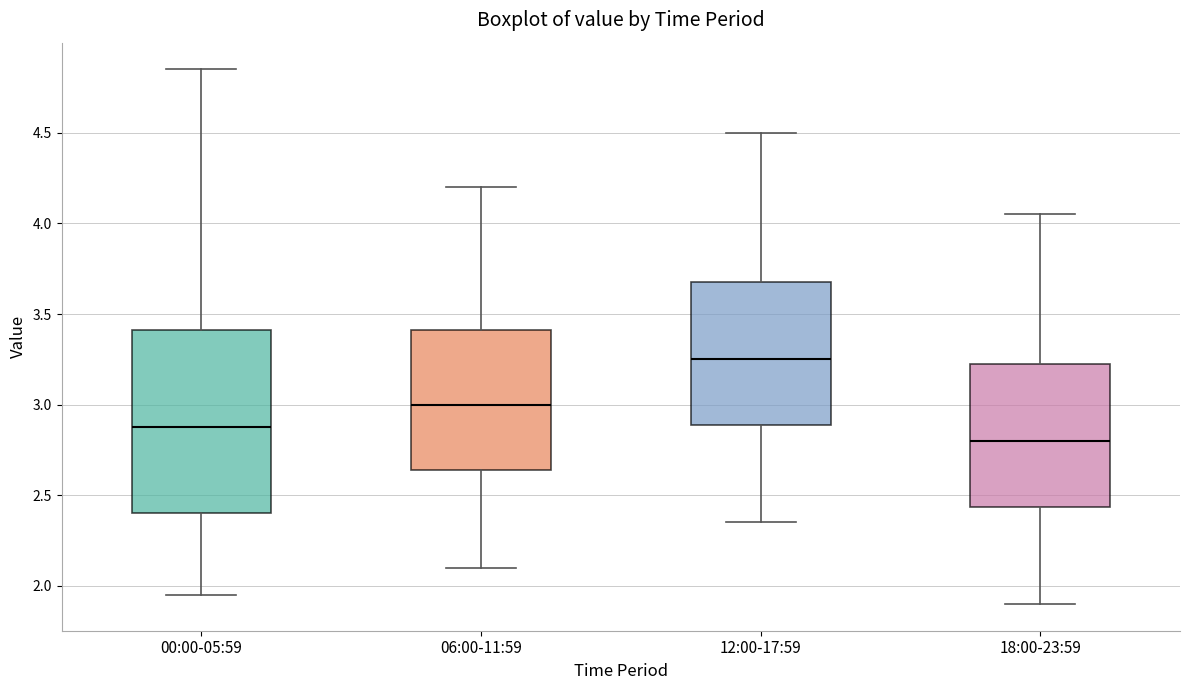

Where does the median line of the box for 18:00-23:59 sit on the y-axis? The values are not printed on the chart, so give them approximately, as read against the axis.

2.80